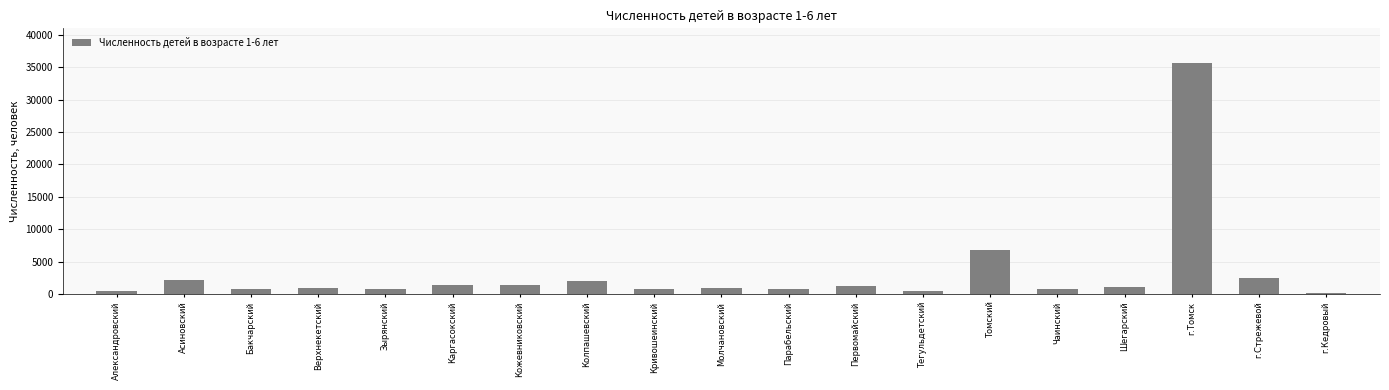

Which has a higher value, Каргасокский or г.Кедровый?

Каргасокский